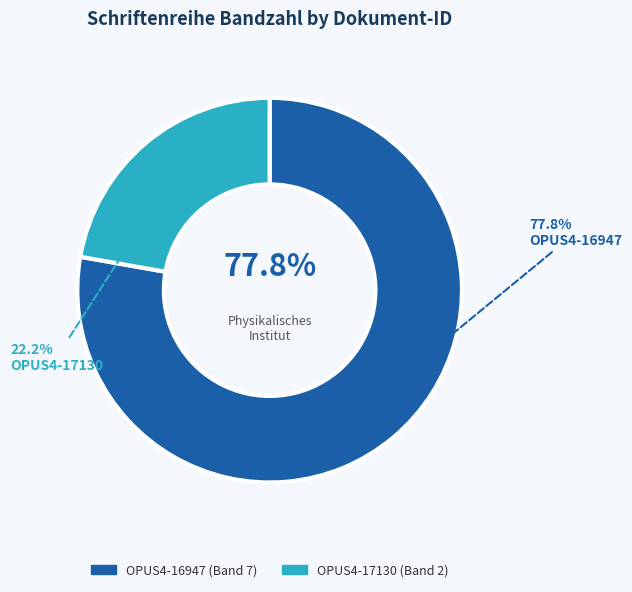

How much of the chart is everything except OPUS4-17130?

77.8%